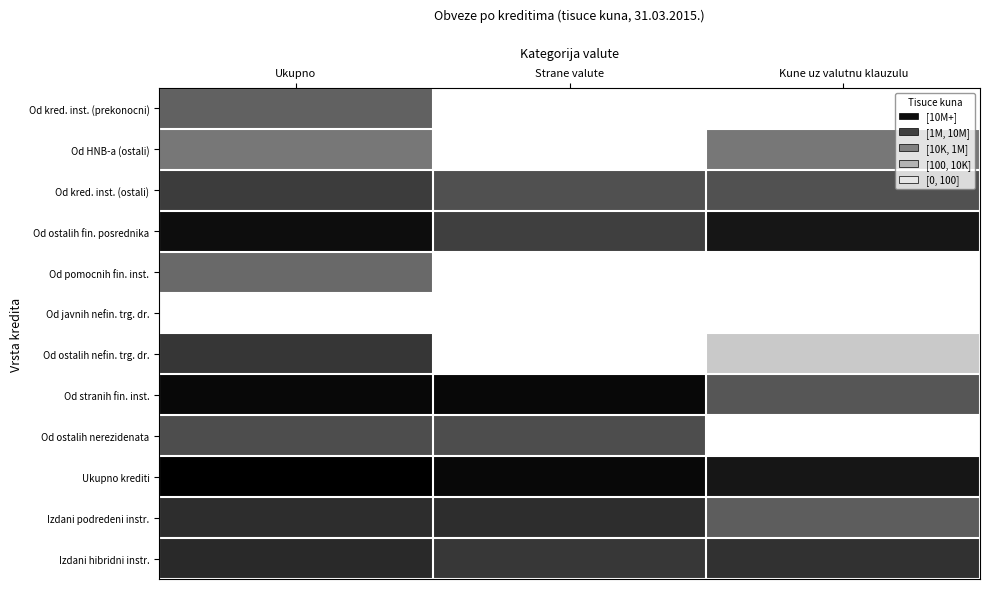

Reading right to left, what are all the values shown in this chart?

Od kred. inst. (prekonocni): Kune uz valutnu klauzulu=0.0	Strane valute=0.0	Ukupno=4.7
Od HNB-a (ostali): Kune uz valutnu klauzulu=4.0	Strane valute=0.0	Ukupno=4.0
Od kred. inst. (ostali): Kune uz valutnu klauzulu=5.1	Strane valute=5.2	Ukupno=5.8
Od ostalih fin. posrednika: Kune uz valutnu klauzulu=6.9	Strane valute=5.7	Ukupno=7.1
Od pomocnih fin. inst.: Kune uz valutnu klauzulu=0.0	Strane valute=0.0	Ukupno=4.4
Od javnih nefin. trg. dr.: Kune uz valutnu klauzulu=0.0	Strane valute=0.0	Ukupno=0.0
Od ostalih nefin. trg. dr.: Kune uz valutnu klauzulu=1.6	Strane valute=0.0	Ukupno=5.9
Od stranih fin. inst.: Kune uz valutnu klauzulu=5.0	Strane valute=7.3	Ukupno=7.3
Od ostalih nerezidenata: Kune uz valutnu klauzulu=0.0	Strane valute=5.3	Ukupno=5.3
Ukupno krediti: Kune uz valutnu klauzulu=6.9	Strane valute=7.3	Ukupno=7.5
Izdani podredeni instr.: Kune uz valutnu klauzulu=4.8	Strane valute=6.2	Ukupno=6.2
Izdani hibridni instr.: Kune uz valutnu klauzulu=6.1	Strane valute=5.9	Ukupno=6.3